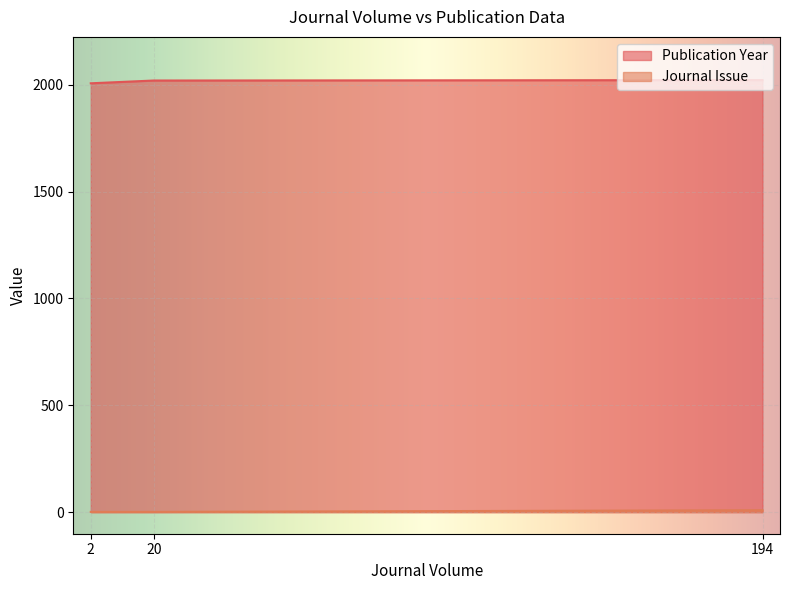

At 194, list the series in order from largest to smallest.

Publication Year, Journal Issue